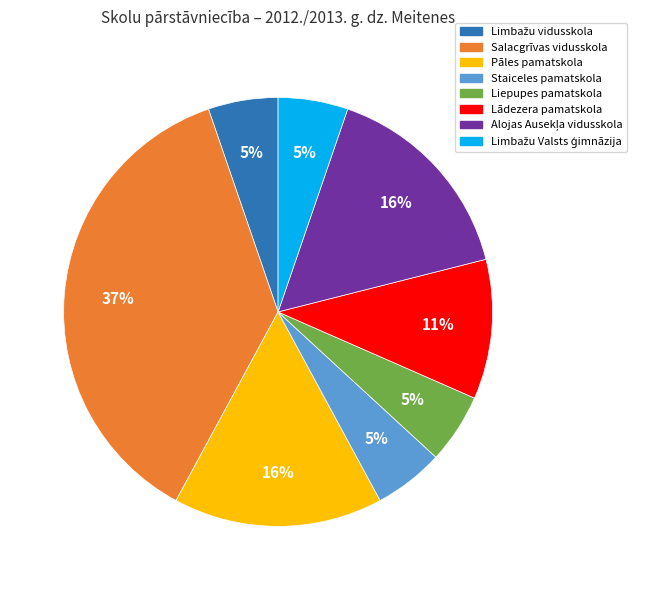

Between Liepupes pamatskola and Lādezera pamatskola, which is larger?

Lādezera pamatskola